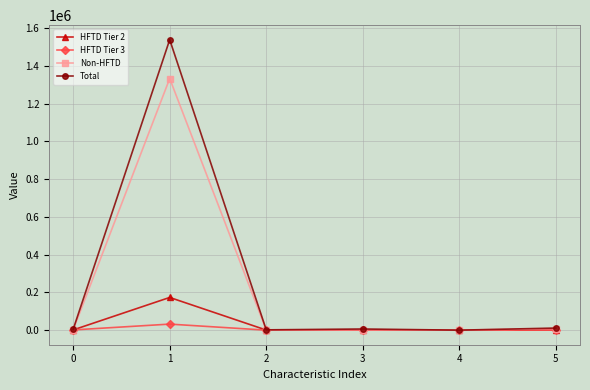

List the series in order of their peak value, highest first.

Total, Non-HFTD, HFTD Tier 2, HFTD Tier 3